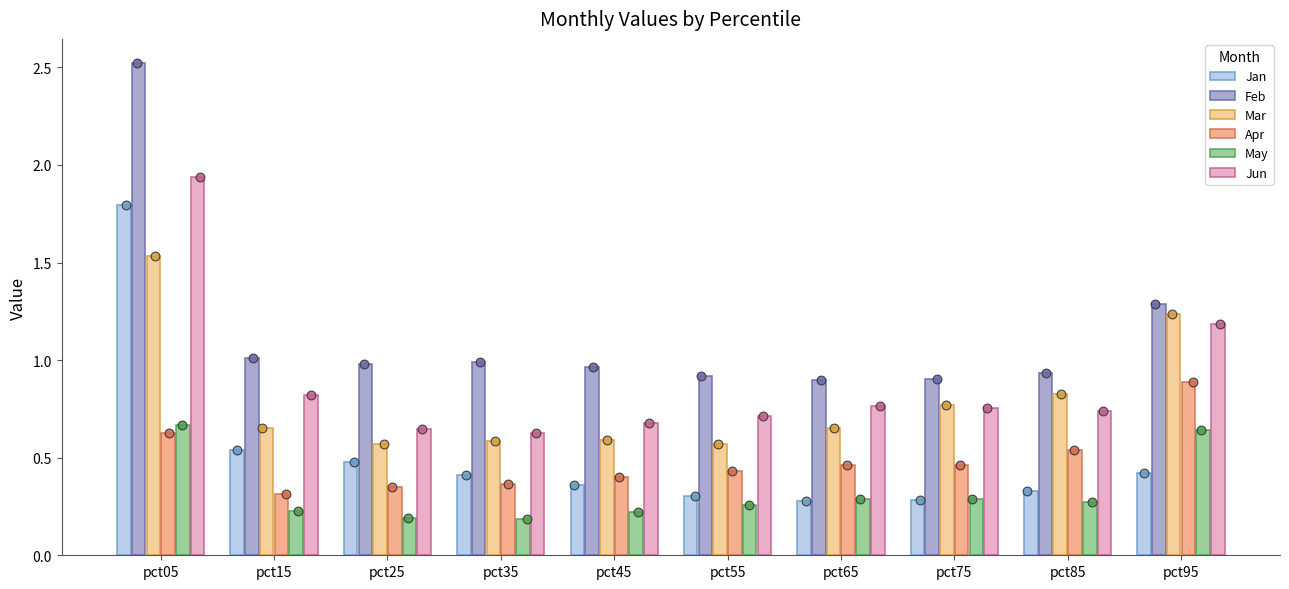

What are all the series names shown in the legend?

Jan, Feb, Mar, Apr, May, Jun